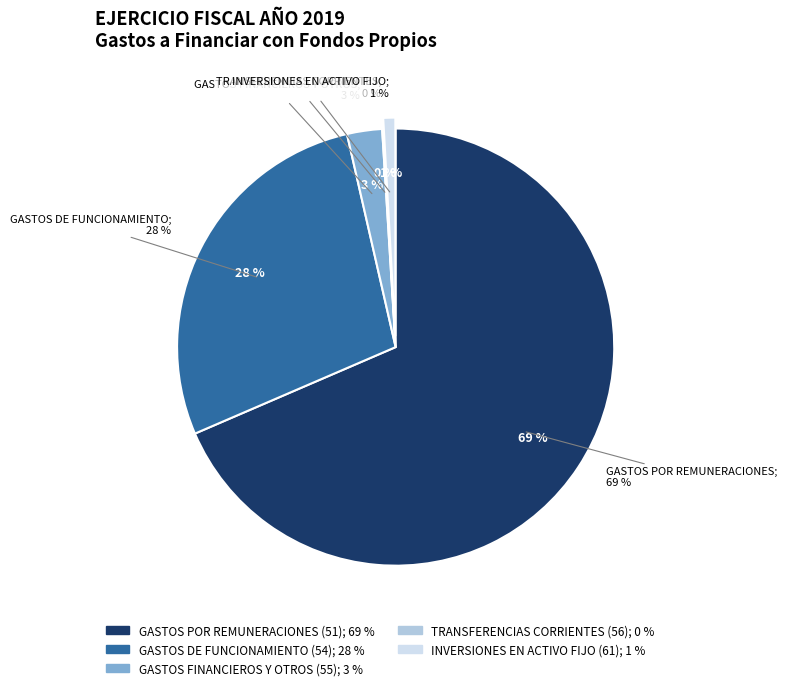

To the nearest percent, what is the average slice percentage?

20%